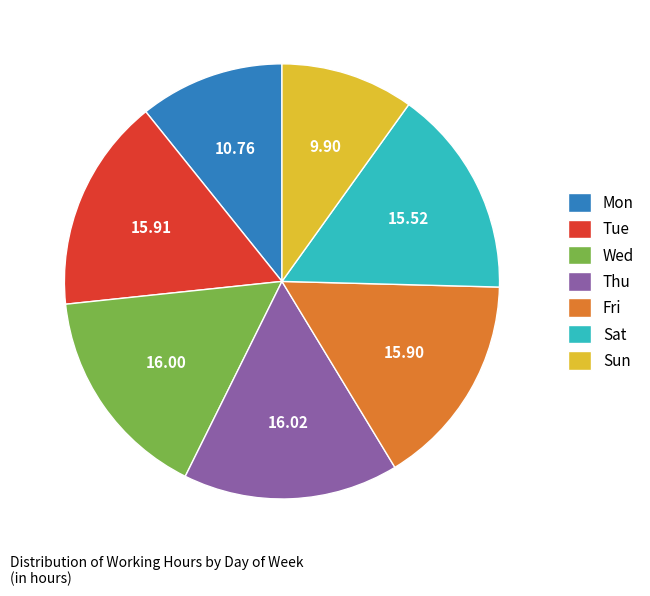

Does Wed account for over 50% of the chart?

No